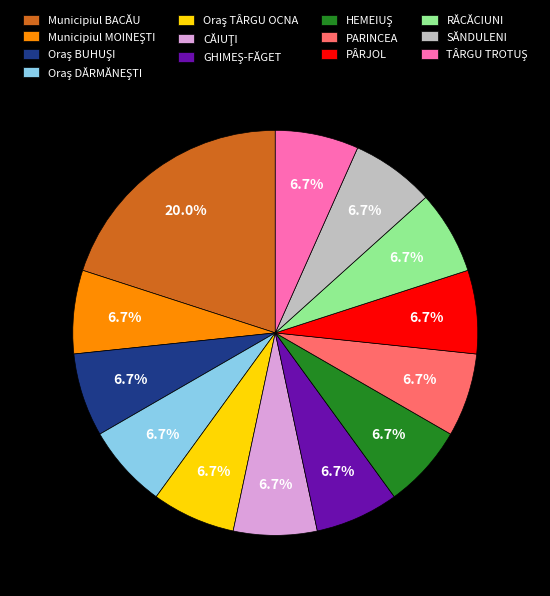

How many segments does this pie chart have?

13